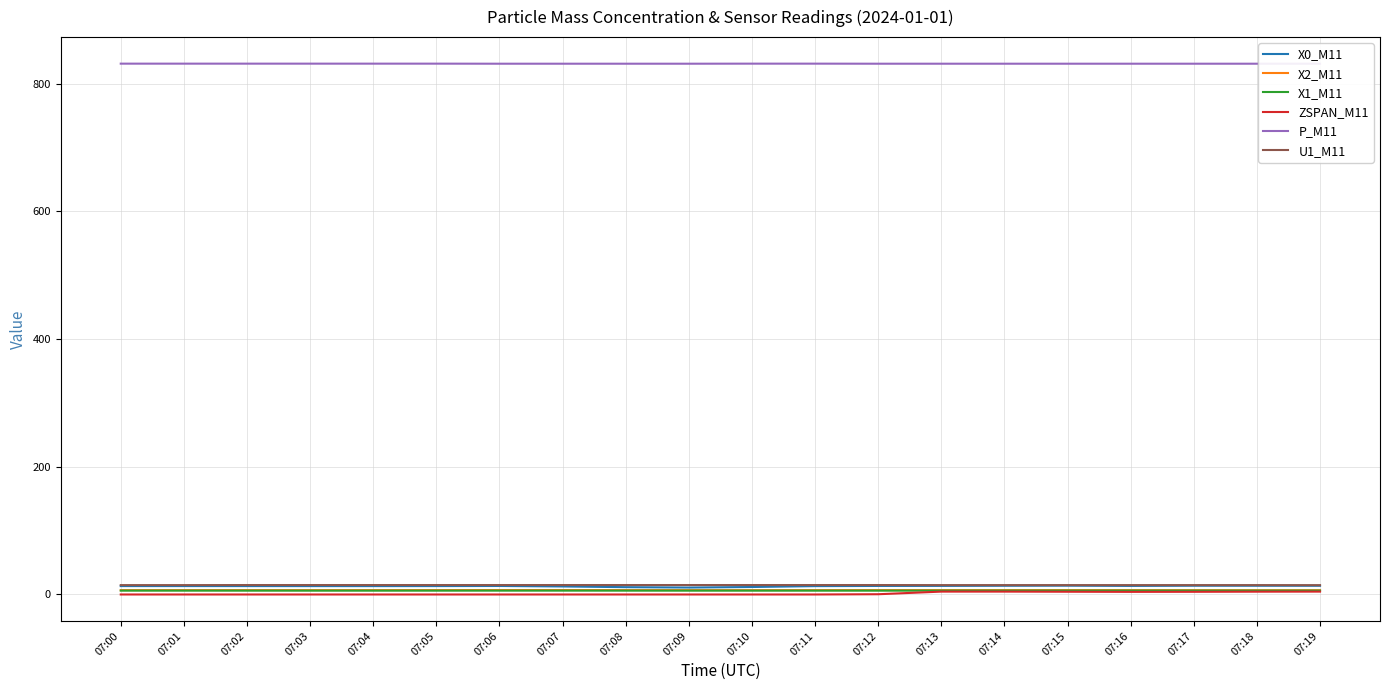

What is the average value of the X0_M11 series?

13.0